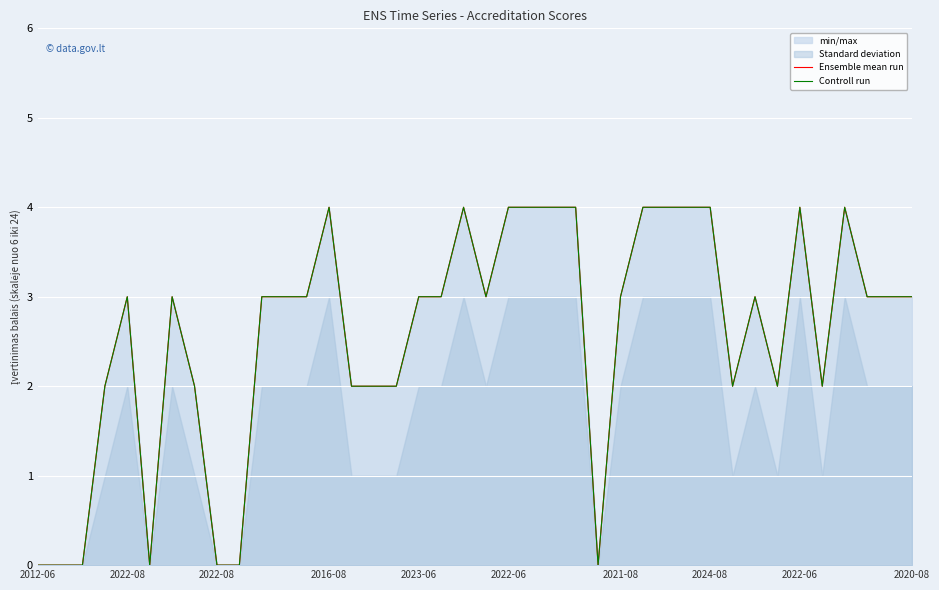

In Controll run, how many points are lower than both neighbors (excluding endpoints)?

6